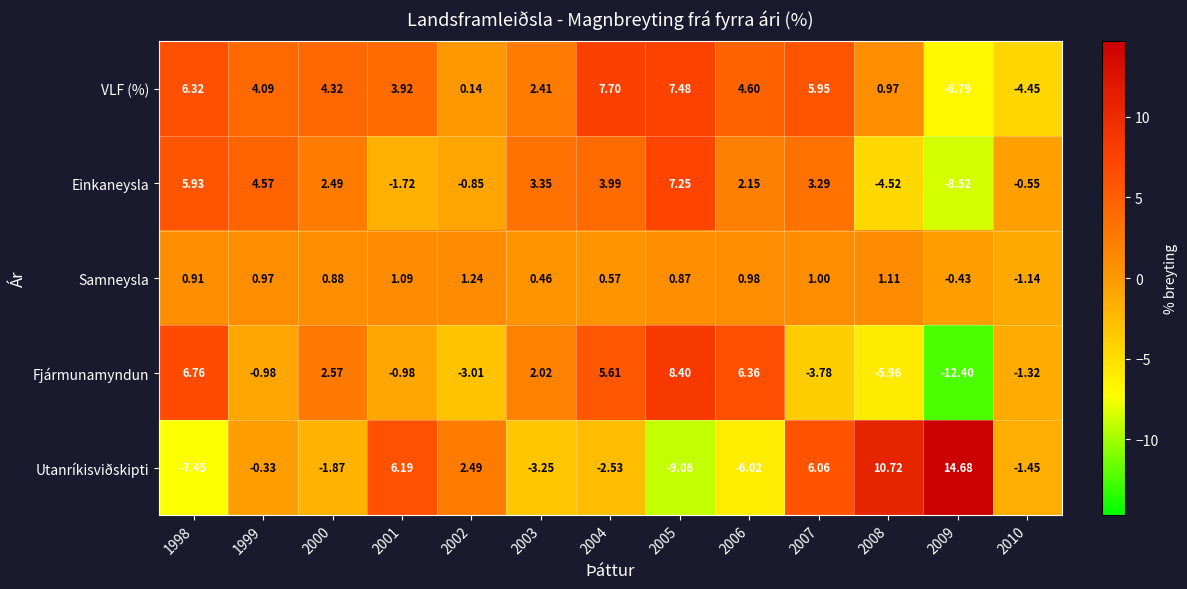

Which series has the largest total across all categories?

VLF (%)